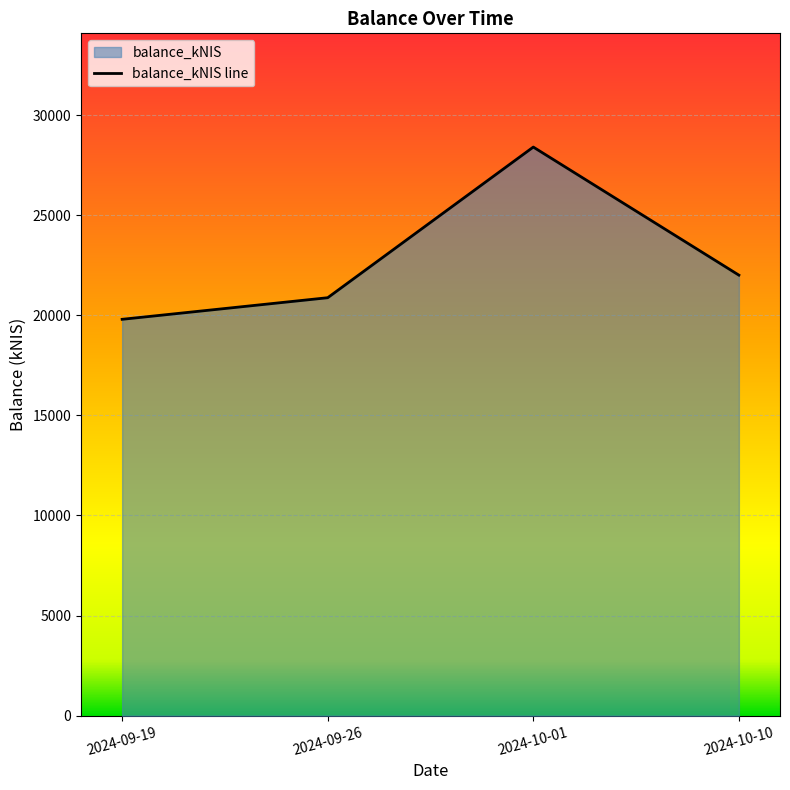

How many values exceed 22003?

2